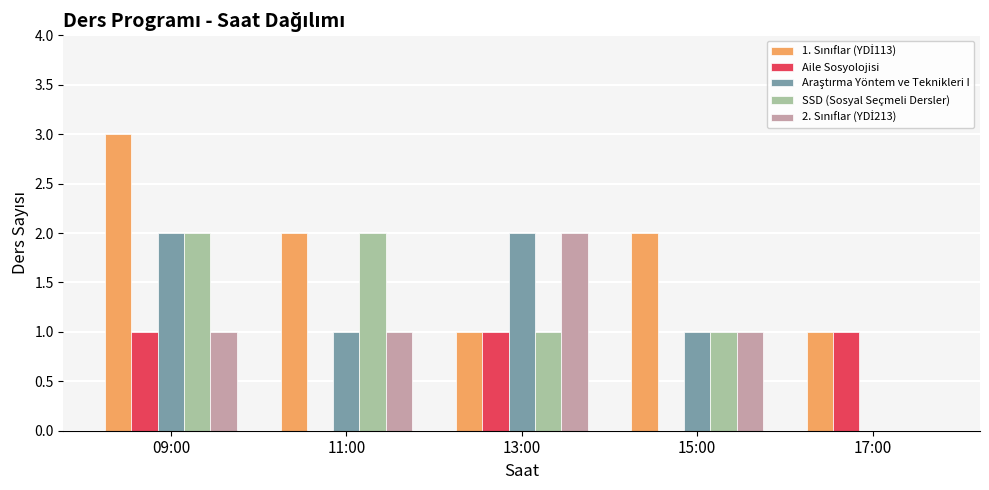

Does the chart contain stacked bars?

No